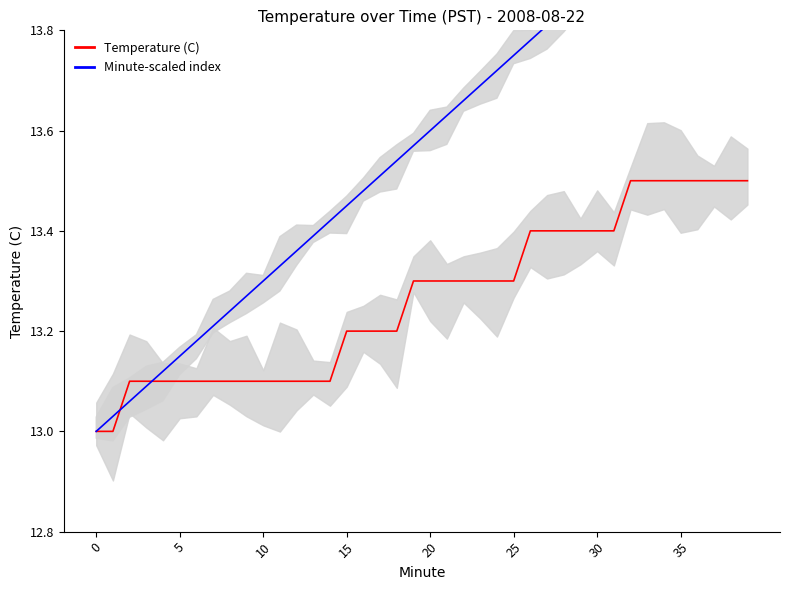

At how many categories does at least one series exceed 13?

39